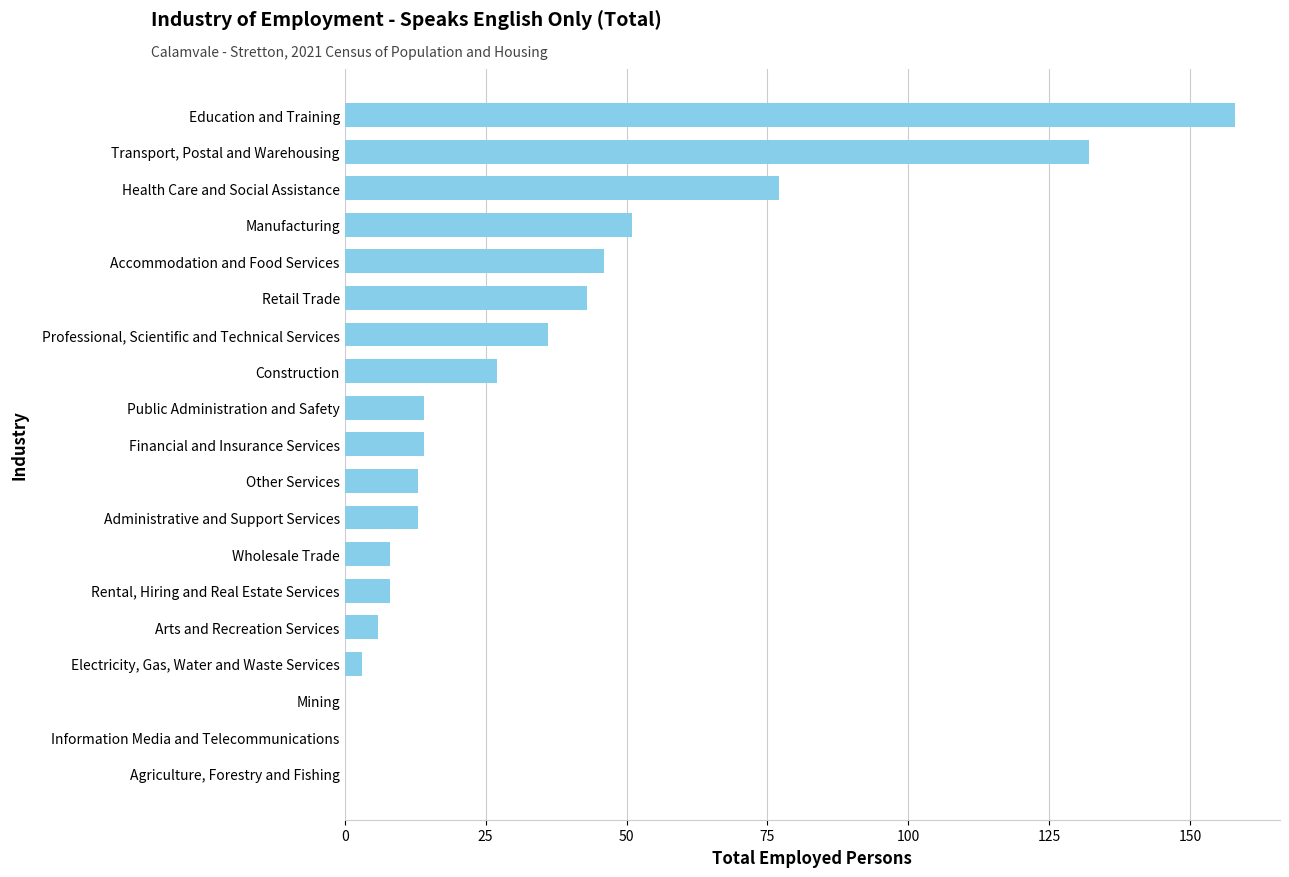

Reading top to bottom, transcribe all the data shown in this chart.

Education and Training=158	Transport, Postal and Warehousing=132	Health Care and Social Assistance=77	Manufacturing=51	Accommodation and Food Services=46	Retail Trade=43	Professional, Scientific and Technical Services=36	Construction=27	Public Administration and Safety=14	Financial and Insurance Services=14	Other Services=13	Administrative and Support Services=13	Wholesale Trade=8	Rental, Hiring and Real Estate Services=8	Arts and Recreation Services=6	Electricity, Gas, Water and Waste Services=3	Mining=0	Information Media and Telecommunications=0	Agriculture, Forestry and Fishing=0